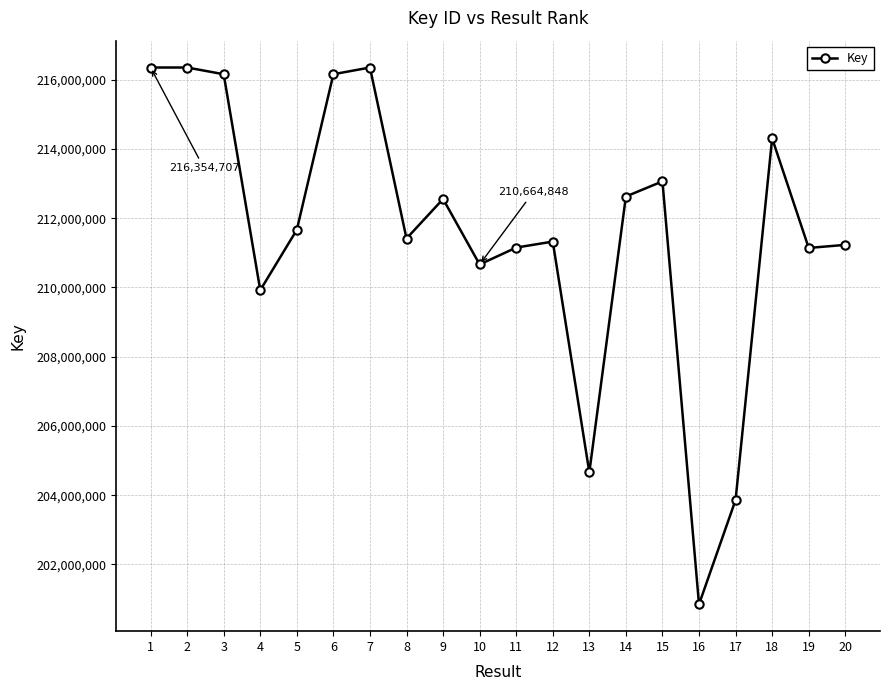

True or false: the data has more than 2 interior local peaks.

True